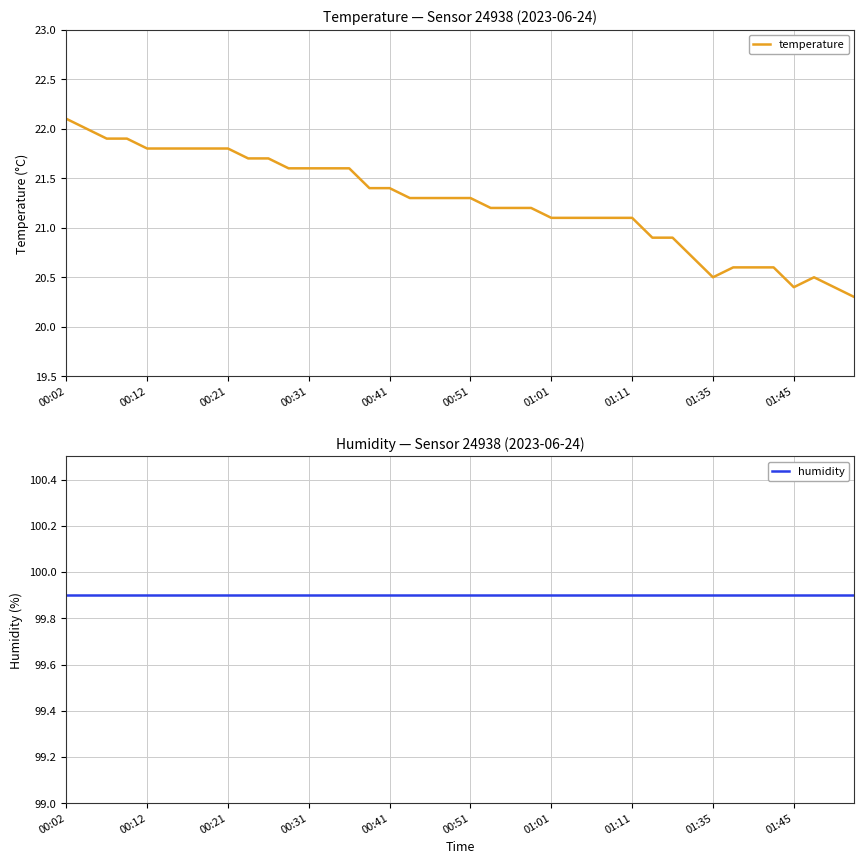

True or false: temperature has a value of 14.5 at 00:41.

False